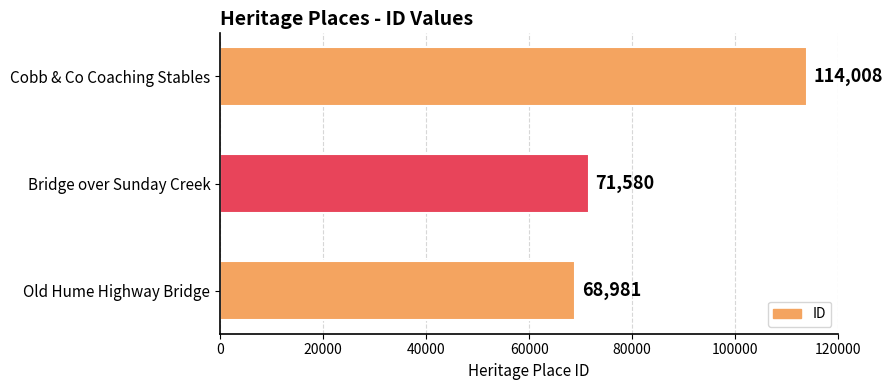

Reading bottom to top, what are all the values shown in this chart?

68981	71580	114008